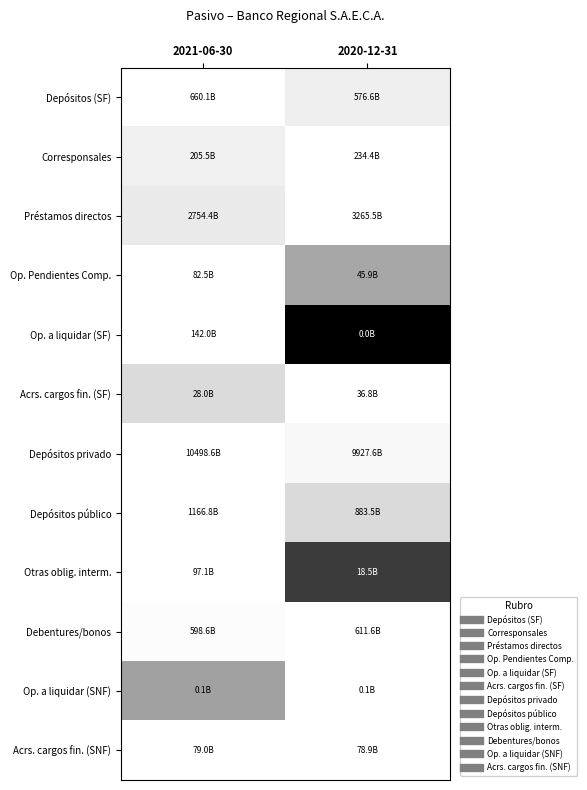

Reading left to right, what are all the values shown in this chart?

Depósitos (SF): 2021-06-30=1.0	2020-12-31=0.9
Corresponsales: 2021-06-30=0.9	2020-12-31=1.0
Préstamos directos: 2021-06-30=0.8	2020-12-31=1.0
Op. Pendientes Comp.: 2021-06-30=1.0	2020-12-31=0.6
Op. a liquidar (SF): 2021-06-30=1.0	2020-12-31=0.0
Acrs. cargos fin. (SF): 2021-06-30=0.8	2020-12-31=1.0
Depósitos privado: 2021-06-30=1.0	2020-12-31=0.9
Depósitos público: 2021-06-30=1.0	2020-12-31=0.8
Otras oblig. interm.: 2021-06-30=1.0	2020-12-31=0.2
Debentures/bonos: 2021-06-30=1.0	2020-12-31=1.0
Op. a liquidar (SNF): 2021-06-30=0.5	2020-12-31=1.0
Acrs. cargos fin. (SNF): 2021-06-30=1.0	2020-12-31=1.0